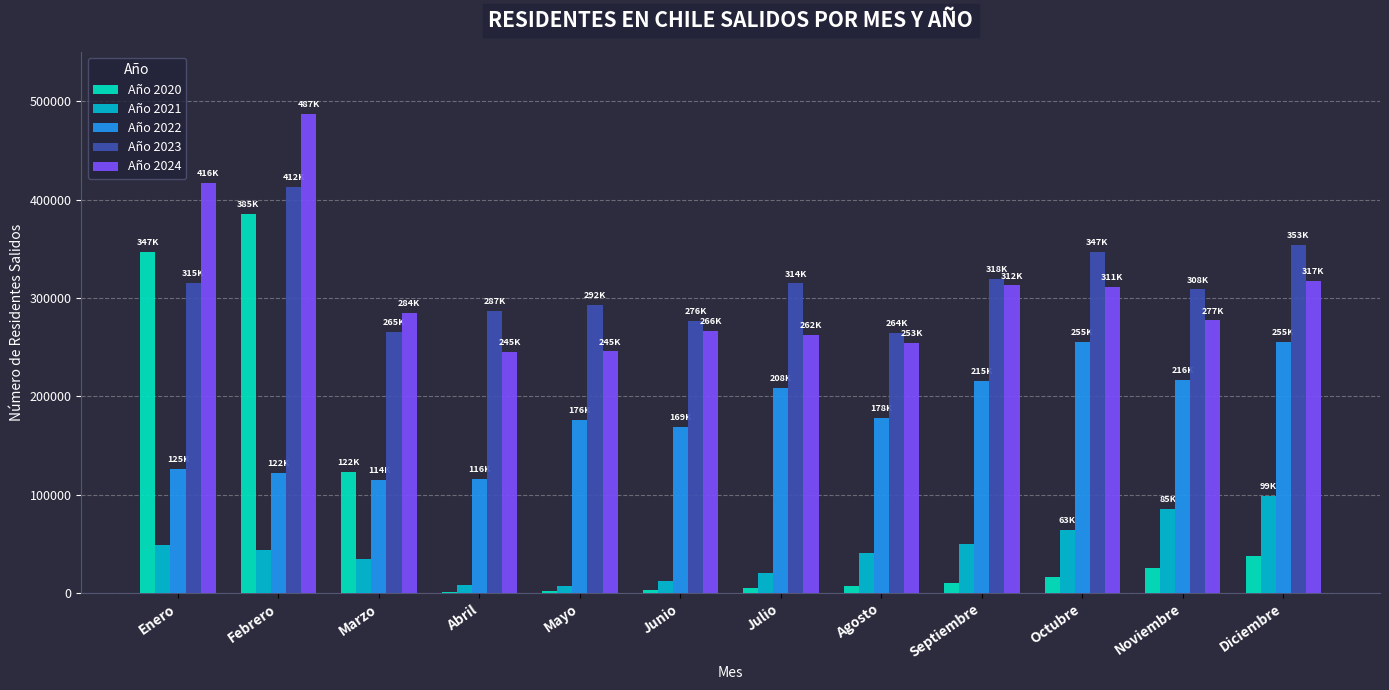

The value of Año 2024 at Diciembre is 216382.9. True or false?

False